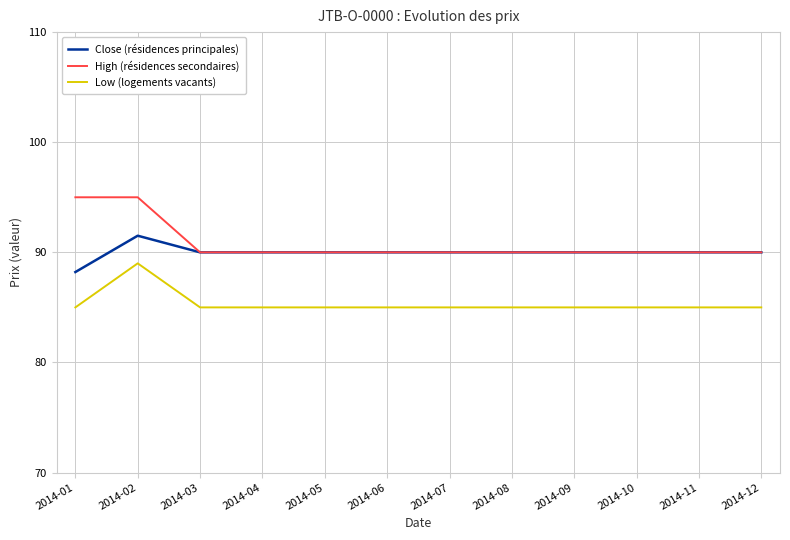

What is the greatest value displayed?

95.0